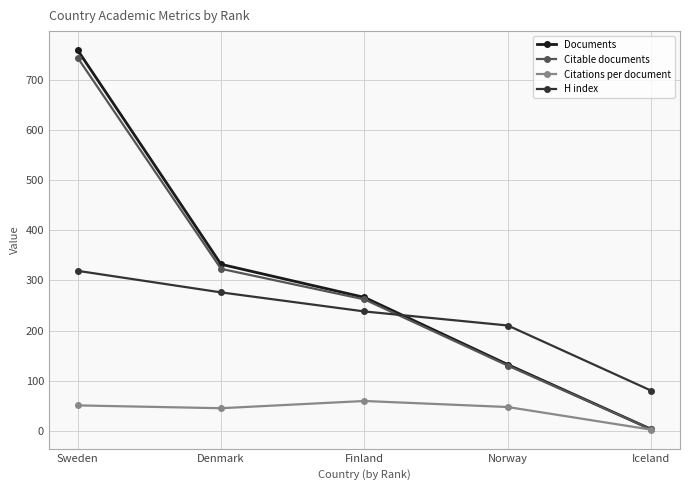

Which series has the widest spread of values?

Documents